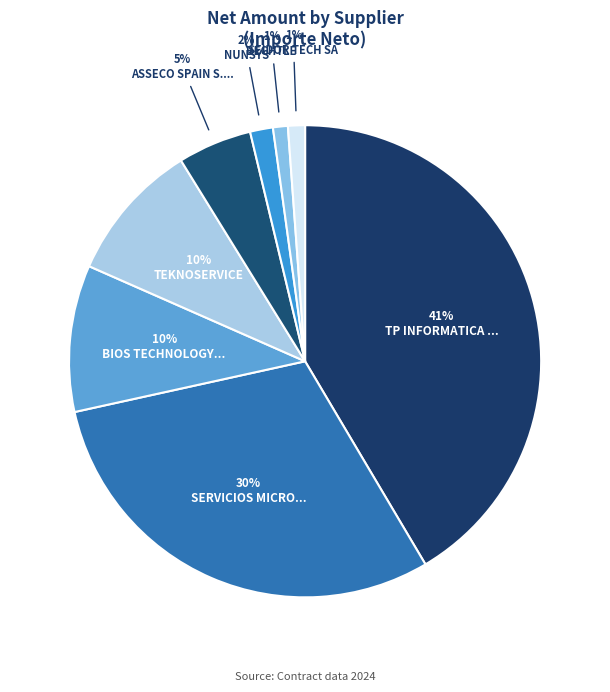

How many slices are in this pie chart?

8